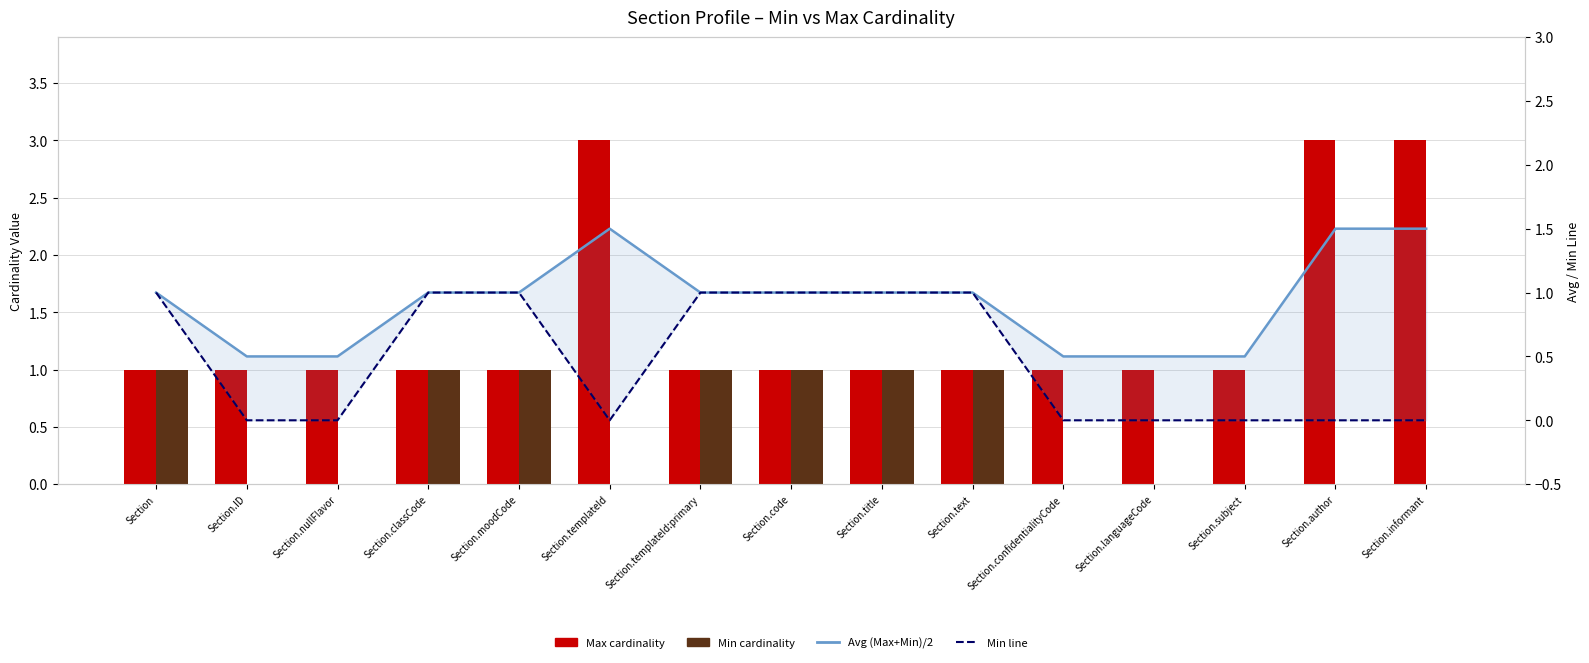

What is the value of the Max bar at the 2nd from the left?

1.0